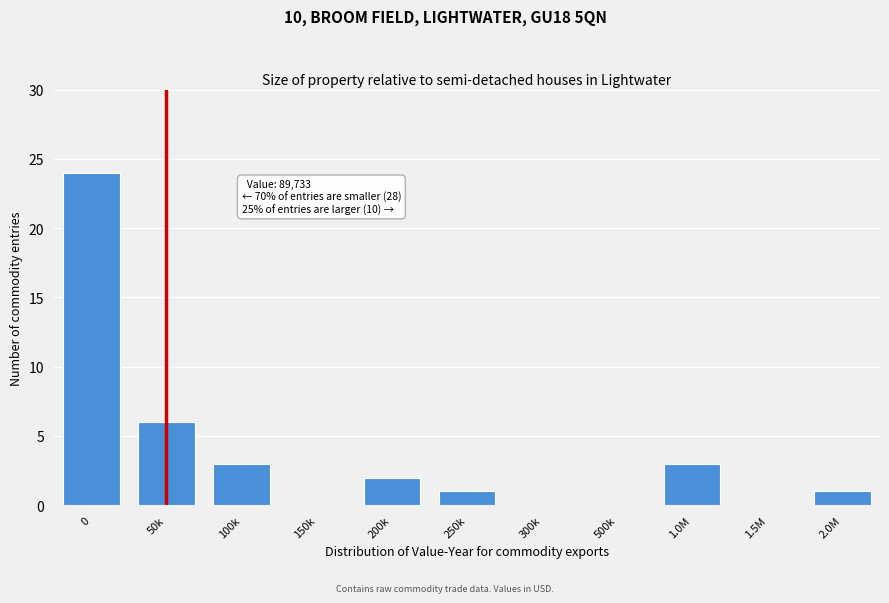

Reading left to right, transcribe all the data shown in this chart.

0=24	50k=6	100k=3	150k=0	200k=2	250k=1	300k=0	500k=0	1.0M=3	1.5M=0	2.0M=1